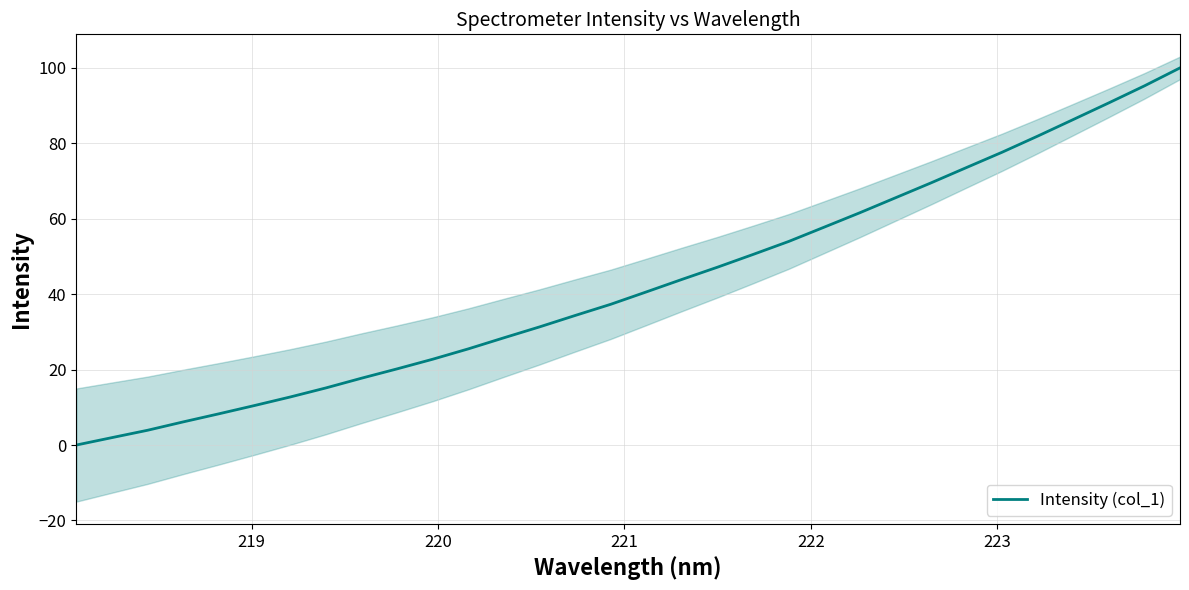

Does the chart display data point markers on the line(s)?

No